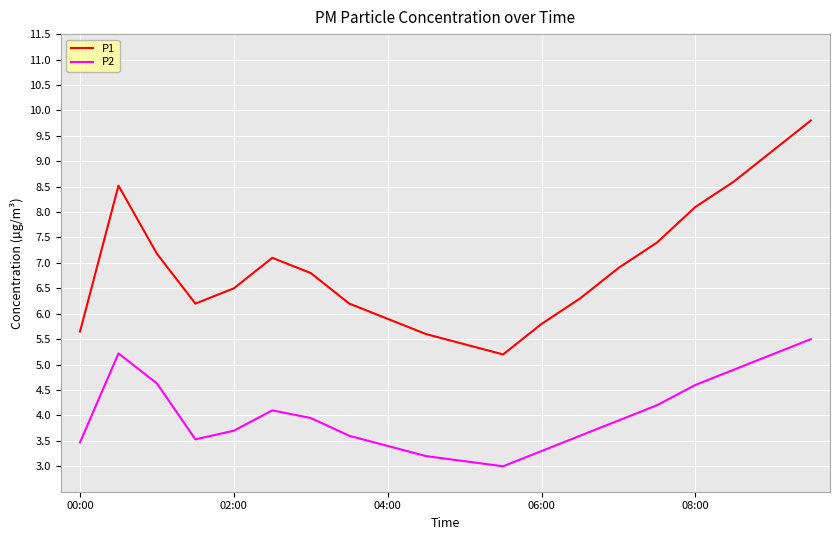

List the series in order of their overall mean, highest first.

P1, P2